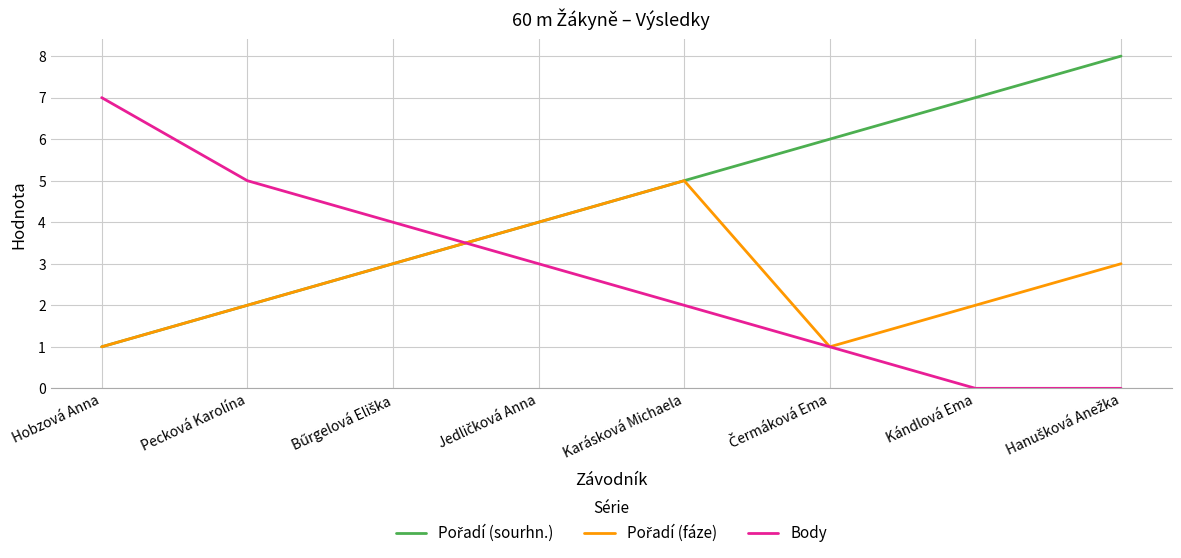

True or false: Body has a value of 2 at Karásková Michaela.

True